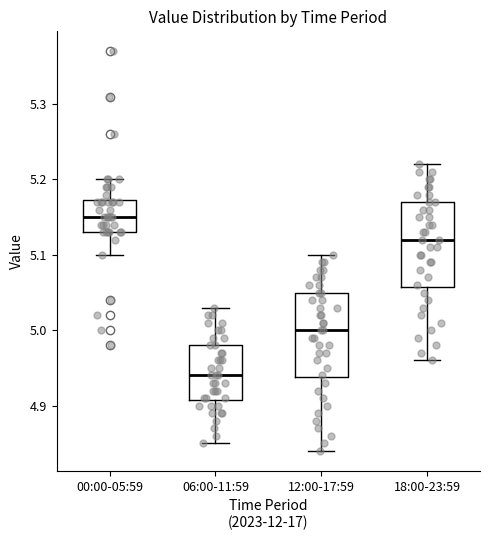

Where does the median line of the box for 00:00-05:59 sit on the y-axis? The values are not printed on the chart, so give them approximately, as read against the axis.

5.15